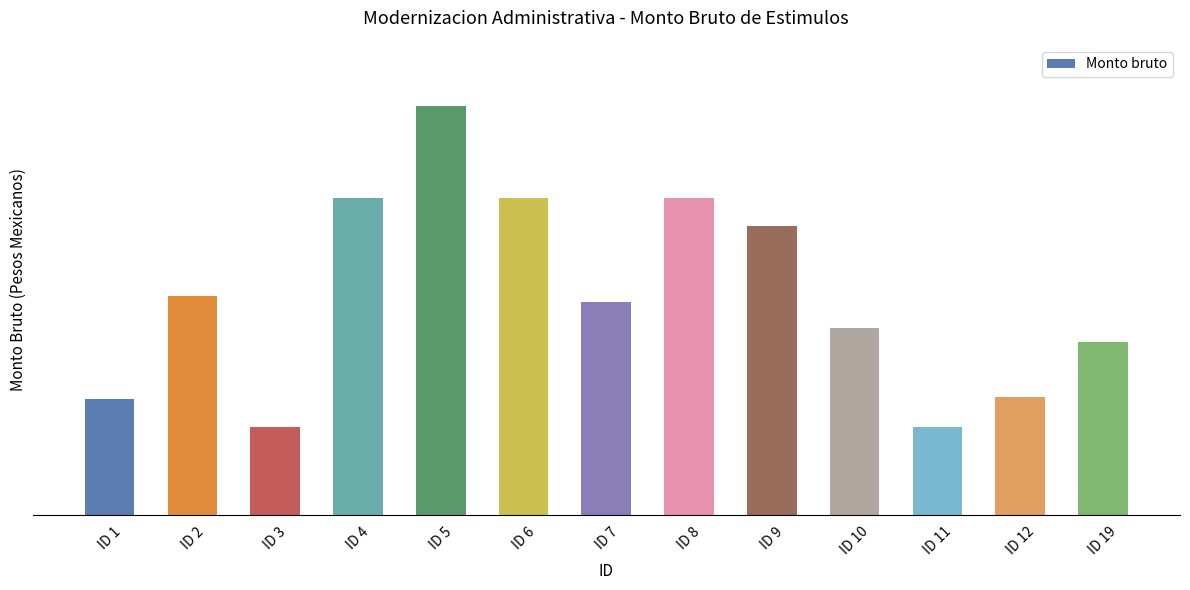

List the labels in order of value, smallest first.

ID 3, ID 11, ID 1, ID 12, ID 19, ID 10, ID 7, ID 2, ID 9, ID 4, ID 6, ID 8, ID 5